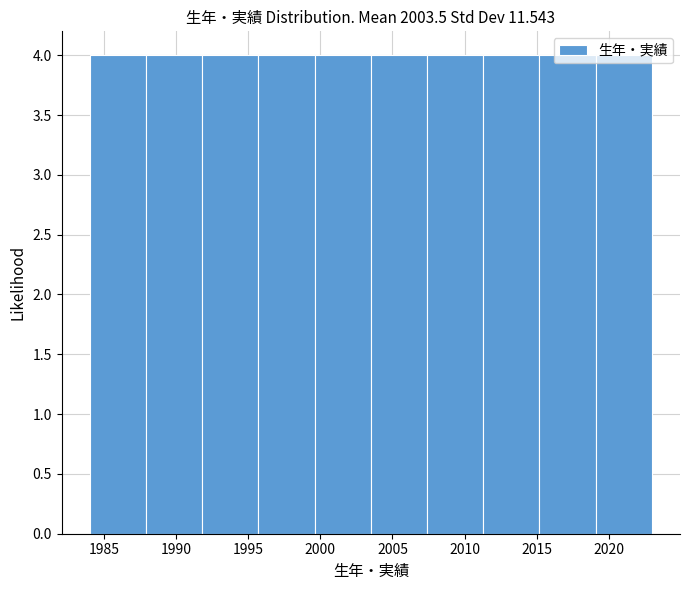

How tall is the bar that spans 2007.4 to 2011.3 on the x-axis? Neither the bar edges nor the heights are printed on the chart, so give them approximately, as read against the axes.

4